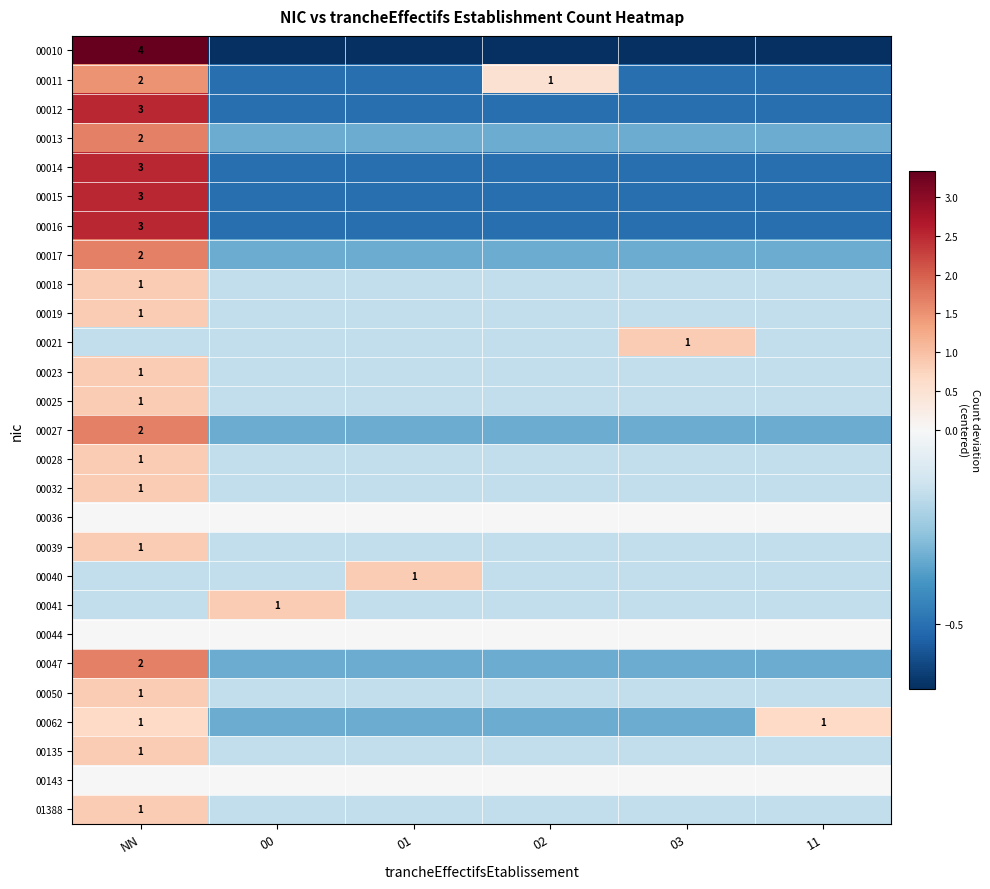

Is the value of 00062 at 03 greater than the value of 00012 at 01?

Yes